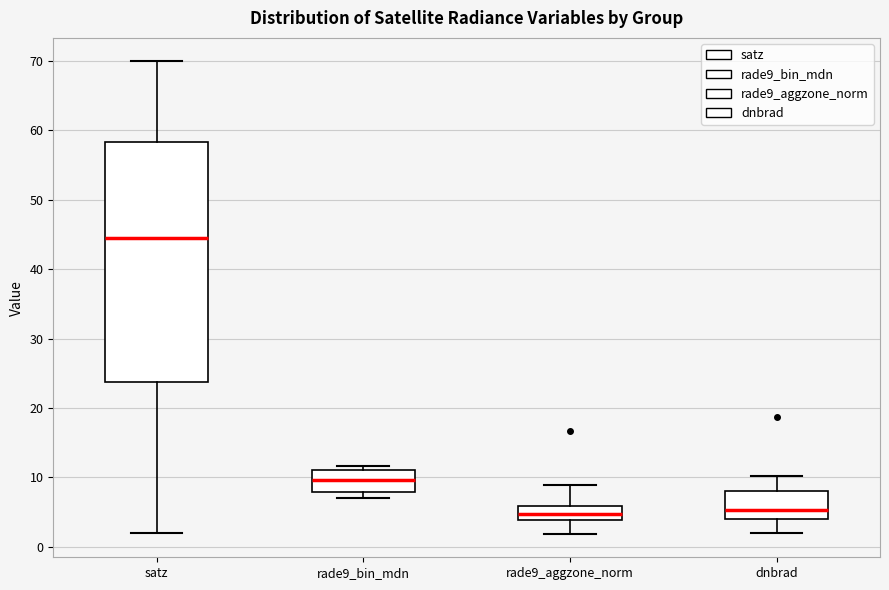

Reading left to right, read every box against the y-axis: the position of its median line, the range the box covers, and the ends of its whiskers. The values are not printed on the chart, so give them approximately, as read against the axis.

satz: median 45, box 24 to 58, whiskers 2 to 70
rade9_bin_mdn: median 10, box 8 to 11, whiskers 7 to 12
rade9_aggzone_norm: median 5, box 4 to 6, whiskers 2 to 9
dnbrad: median 5, box 4 to 8, whiskers 2 to 10